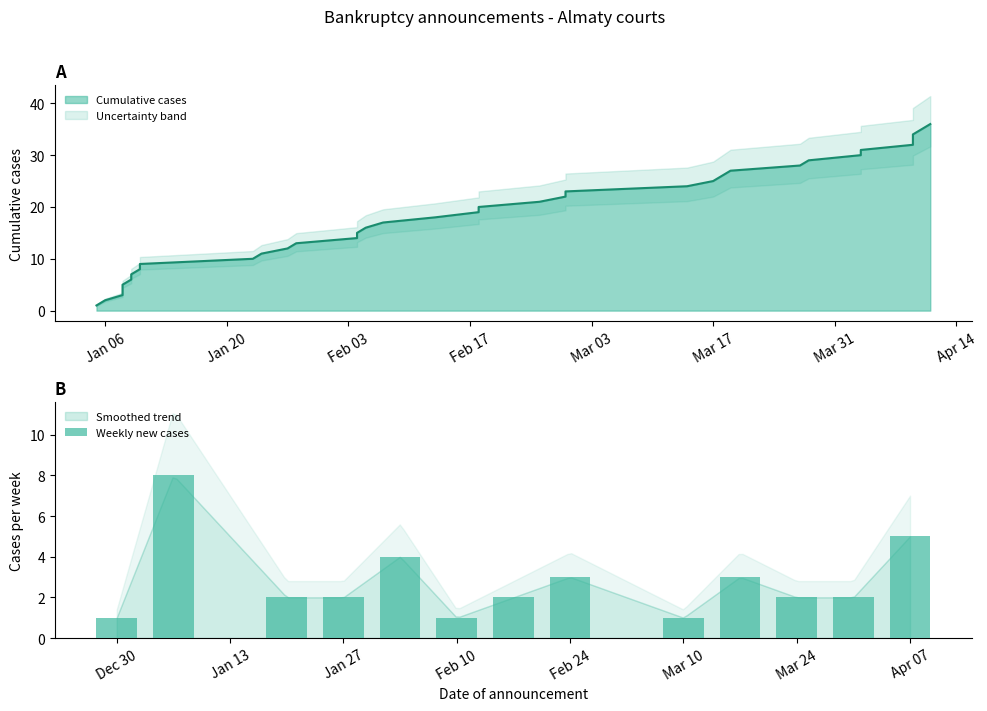

True or false: Weekly new cases has a value of 2 at Feb 10.

False